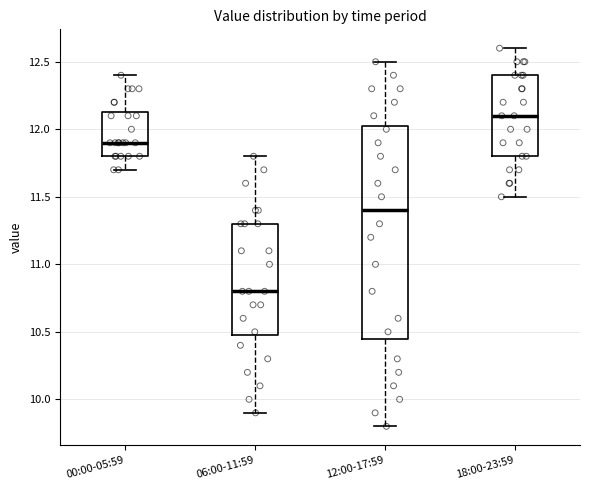

Reading left to right, read every box against the y-axis: the position of its median line, the range the box covers, and the ends of its whiskers. The values are not printed on the chart, so give them approximately, as read against the axis.

00:00-05:59: median 11.90, box 11.80 to 12.15, whiskers 11.70 to 12.40
06:00-11:59: median 10.80, box 10.50 to 11.30, whiskers 9.90 to 11.80
12:00-17:59: median 11.40, box 10.45 to 12.05, whiskers 9.80 to 12.50
18:00-23:59: median 12.10, box 11.80 to 12.40, whiskers 11.50 to 12.60